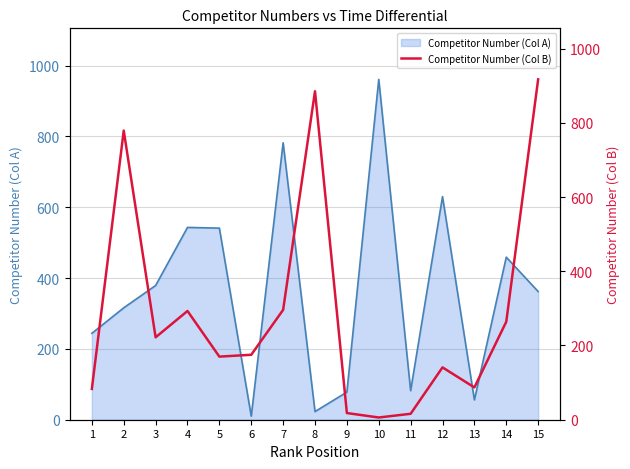

What is the difference between the values at 4 and 12?

152